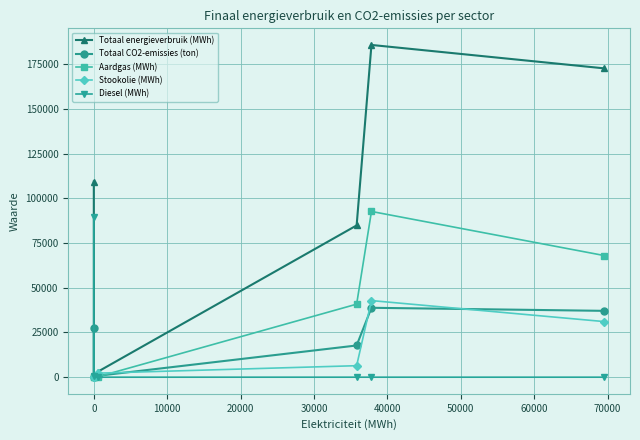

How many lines are shown in the chart?

5